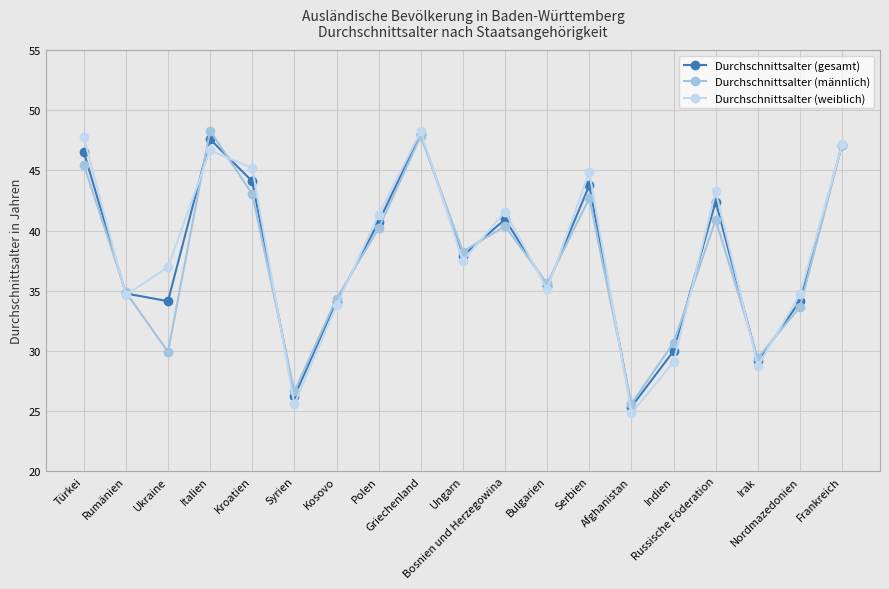

True or false: Durchschnittsalter (weiblich) and Durchschnittsalter (männlich) cross at least once.

True